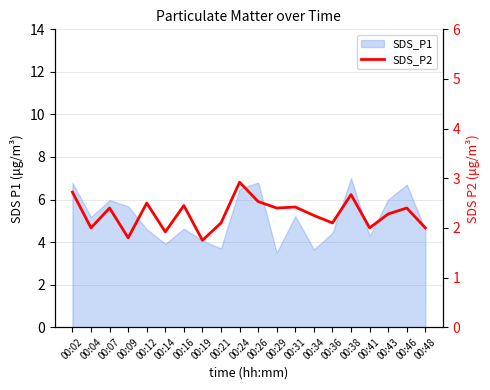

Reading left to right, list all the values displayed in this chart.

00:02=2.7	00:04=2.0	00:07=2.4	00:09=1.8	00:12=2.5	00:14=1.9	00:16=2.5	00:19=1.8	00:21=2.1	00:24=2.9	00:26=2.5	00:29=2.4	00:31=2.4	00:34=2.2	00:36=2.1	00:38=2.7	00:41=2.0	00:43=2.3	00:46=2.4	00:48=2.0